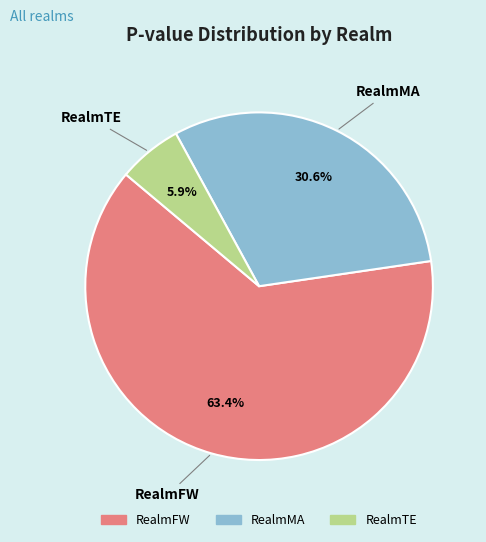

To the nearest percent, what is the average slice percentage?

33%